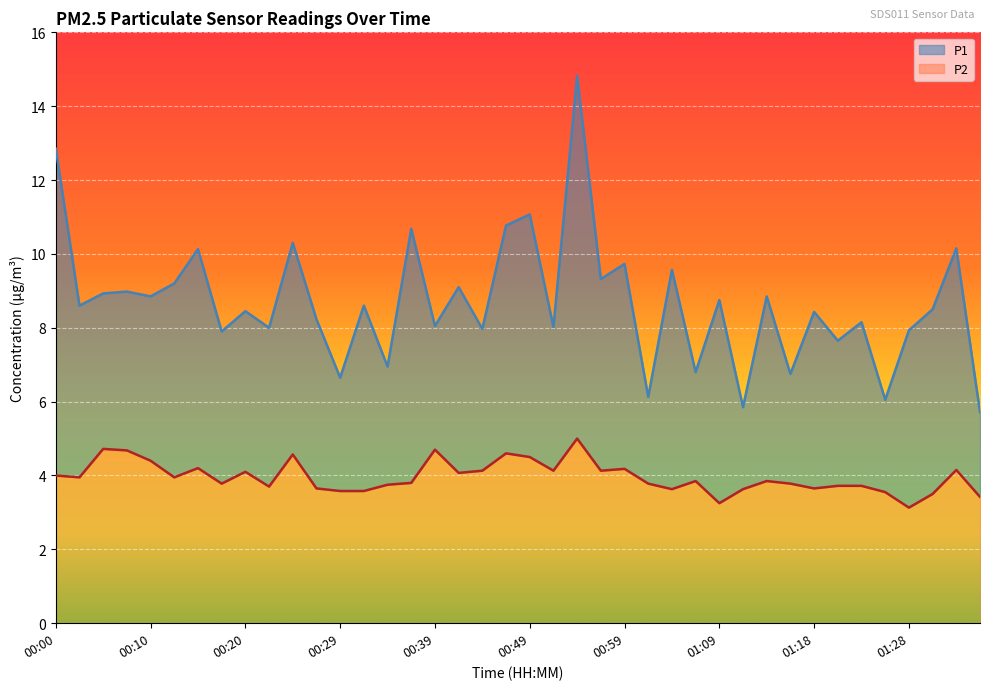

Rank the series at 00:42 from highest to lowest value.

P1, P2